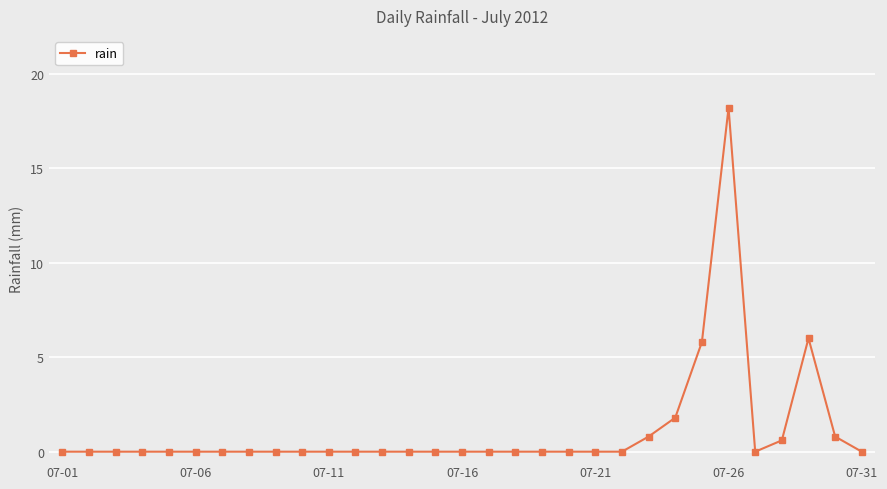

What is the average value?

1.1